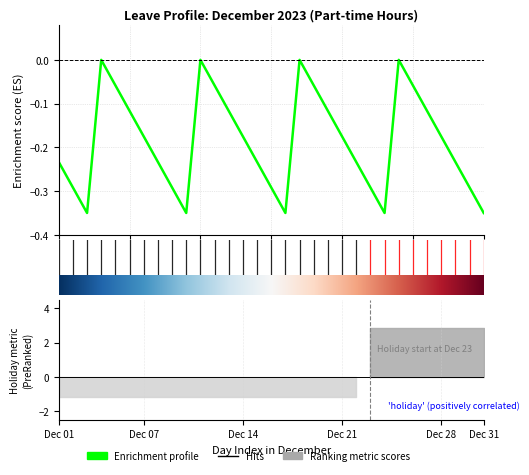

Reading left to right, extract all data points from this chart.

-0.2	-0.3	-0.3	-0.0	-0.1	-0.1	-0.2	-0.2	-0.3	-0.3	-0.0	-0.1	-0.1	-0.2	-0.2	-0.3	-0.3	-0.0	-0.1	-0.1	-0.2	-0.2	-0.3	-0.3	-0.0	-0.1	-0.1	-0.2	-0.2	-0.3	-0.3